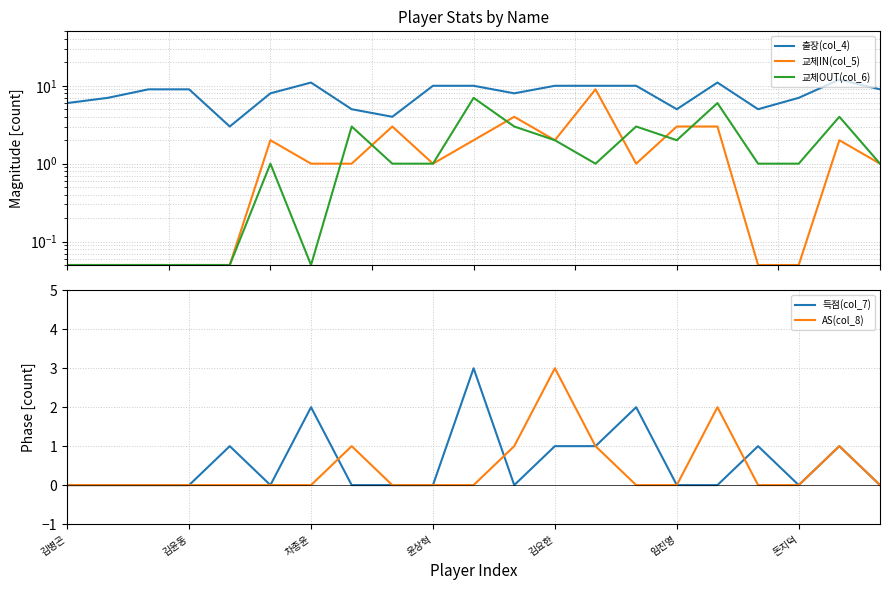

Is this an area chart (filled region under the line)?

No